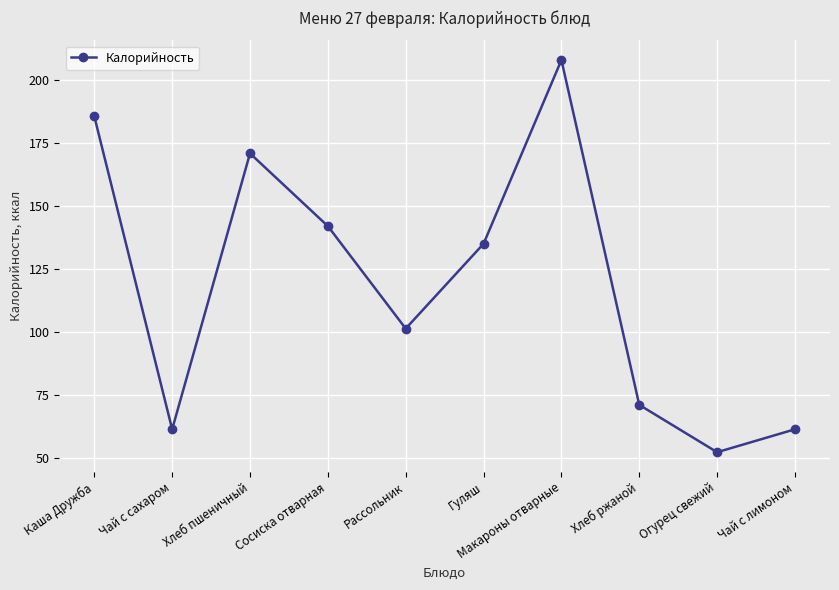

Read the value at Хлеб ржаной.

71.0